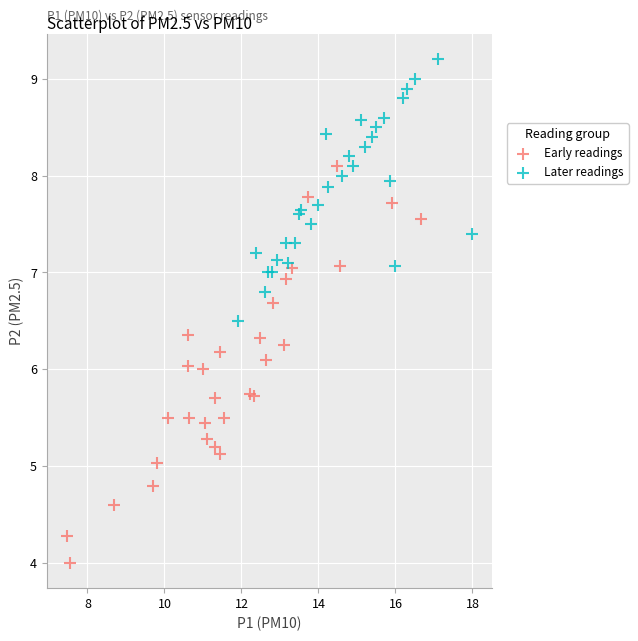

Which series contains the highest Y value?

Later readings